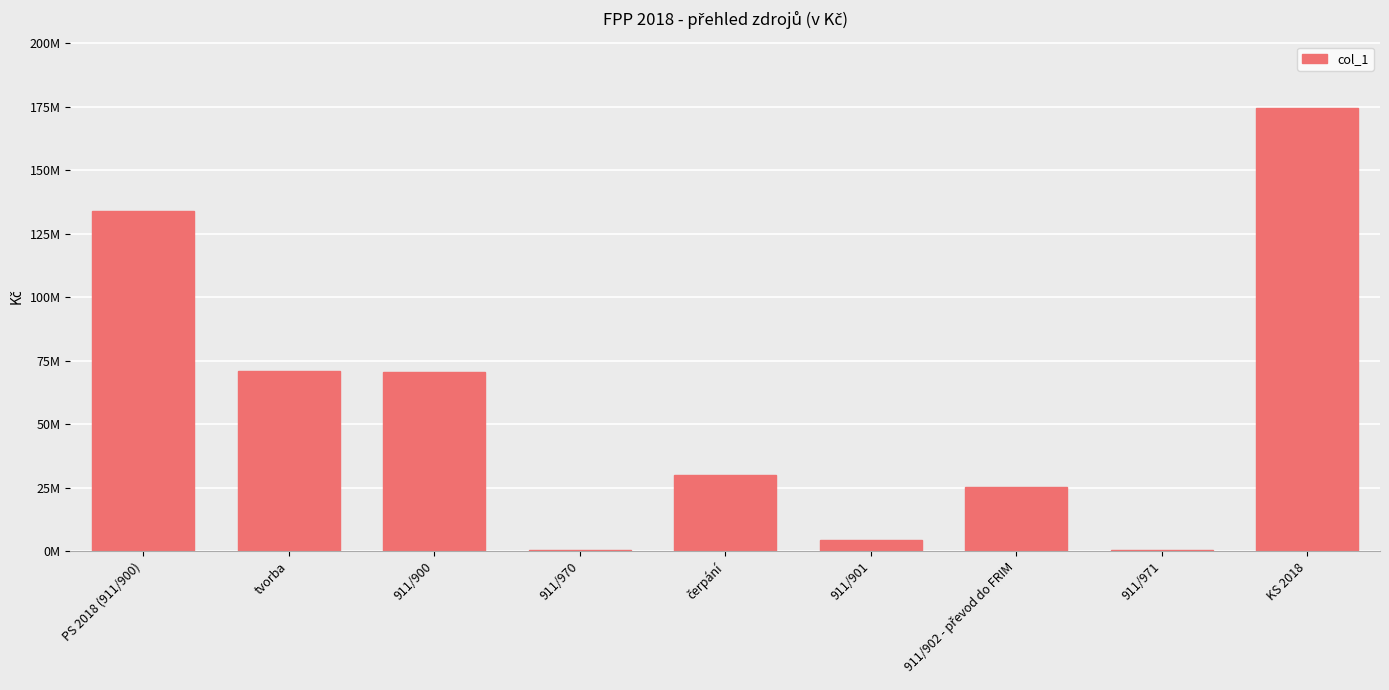

Approximately how many times larger is the value at PS 2018 (911/900) compared to 911/970?

377.1